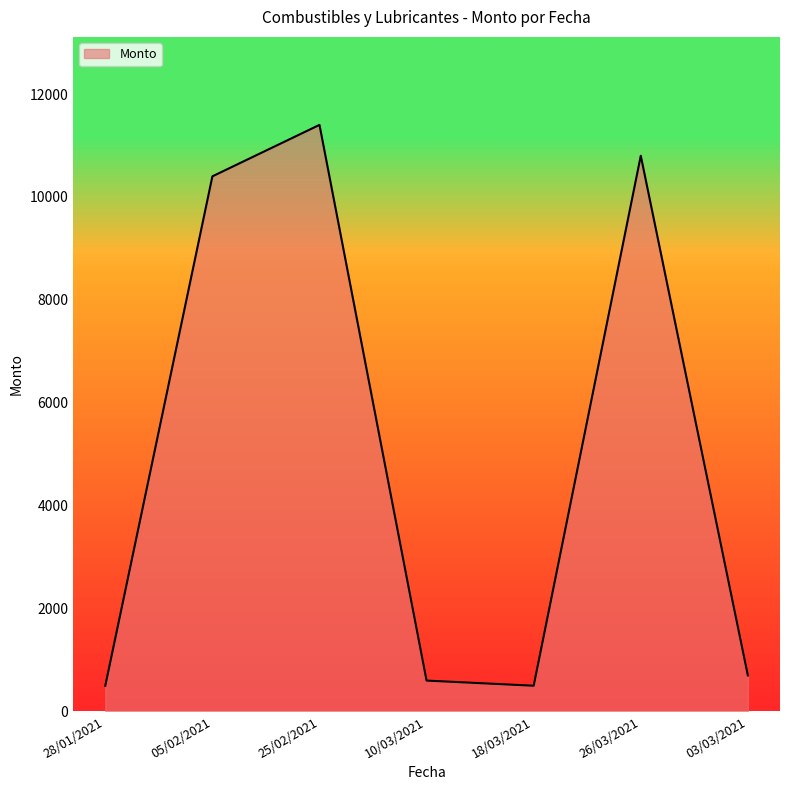

What is the smallest value displayed?

500.0